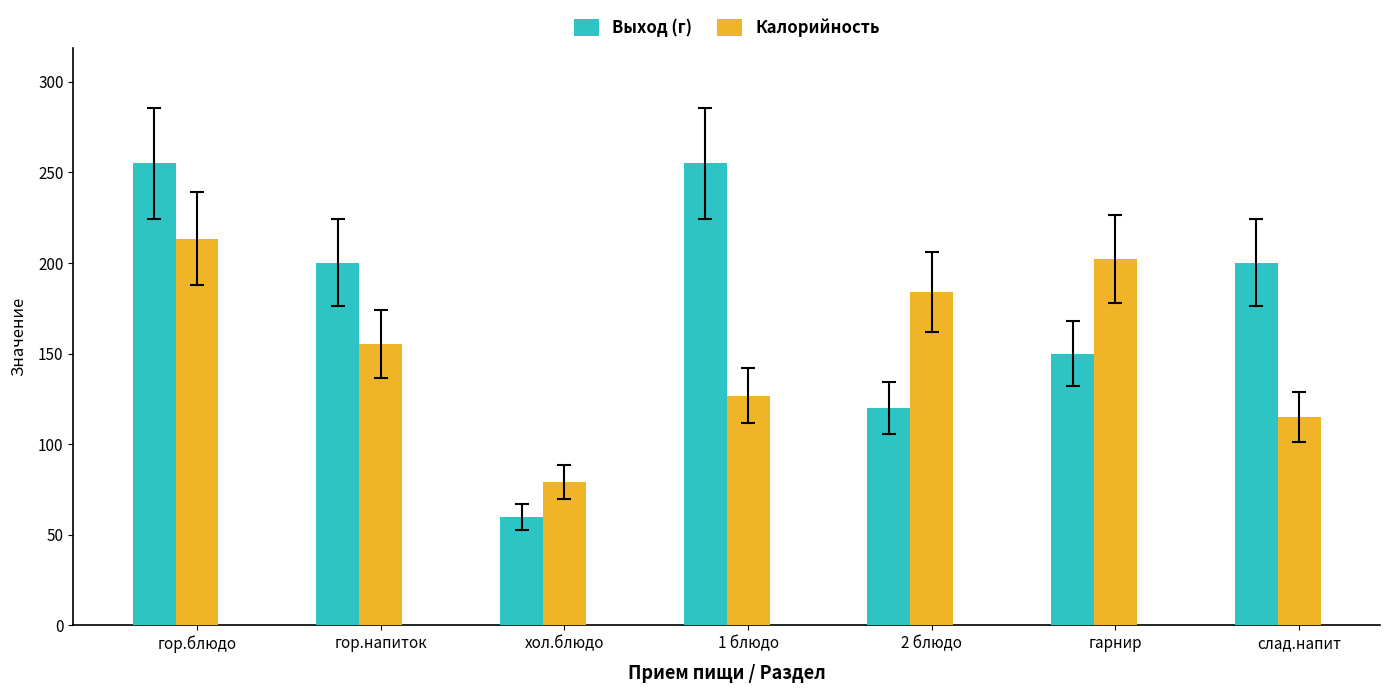

Is the value of Выход (г) at 1 блюдо greater than the value of Калорийность at 2 блюдо?

Yes